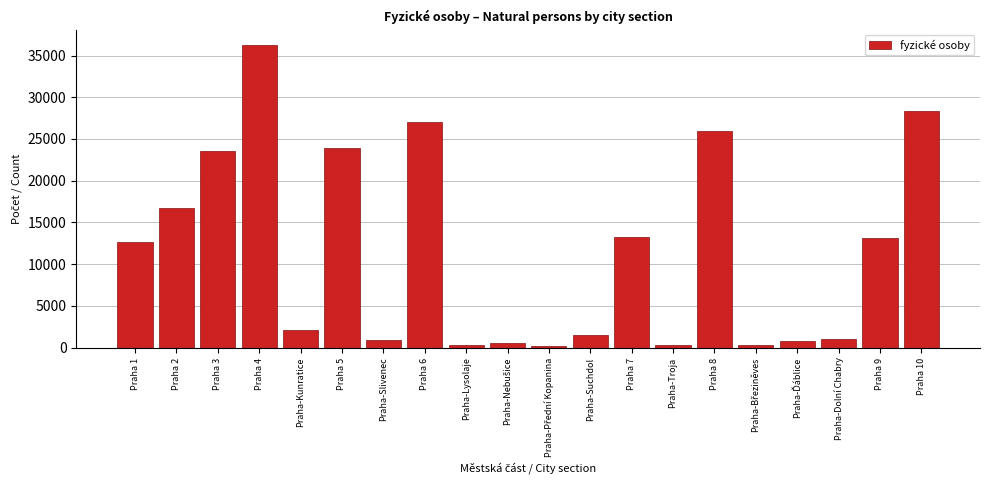

Where is the data nearest to the value 18258?

Praha 2